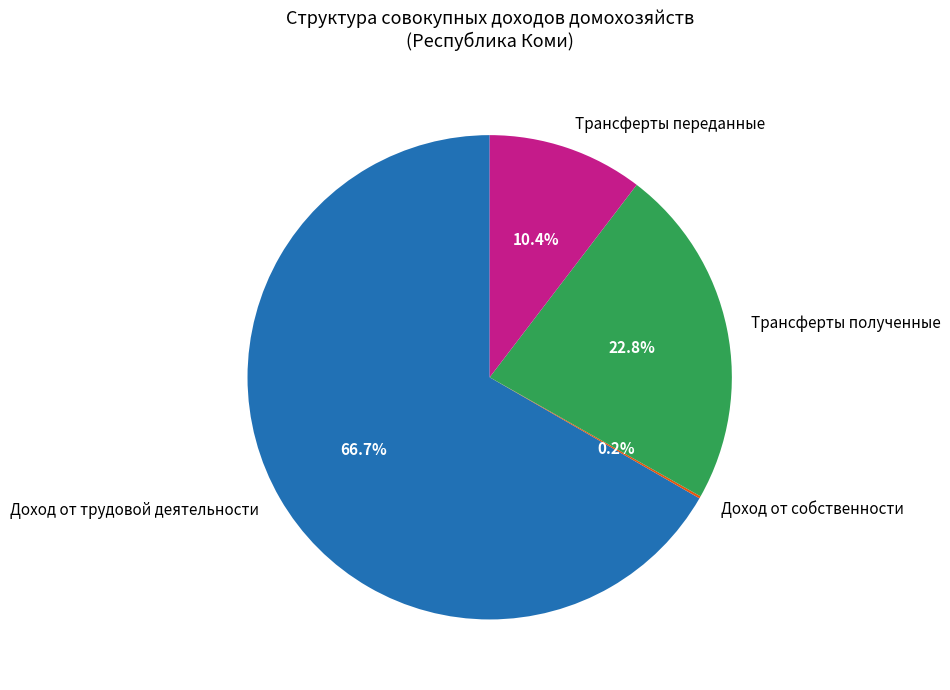

What is the largest slice in the pie chart?

Доход от трудовой деятельности